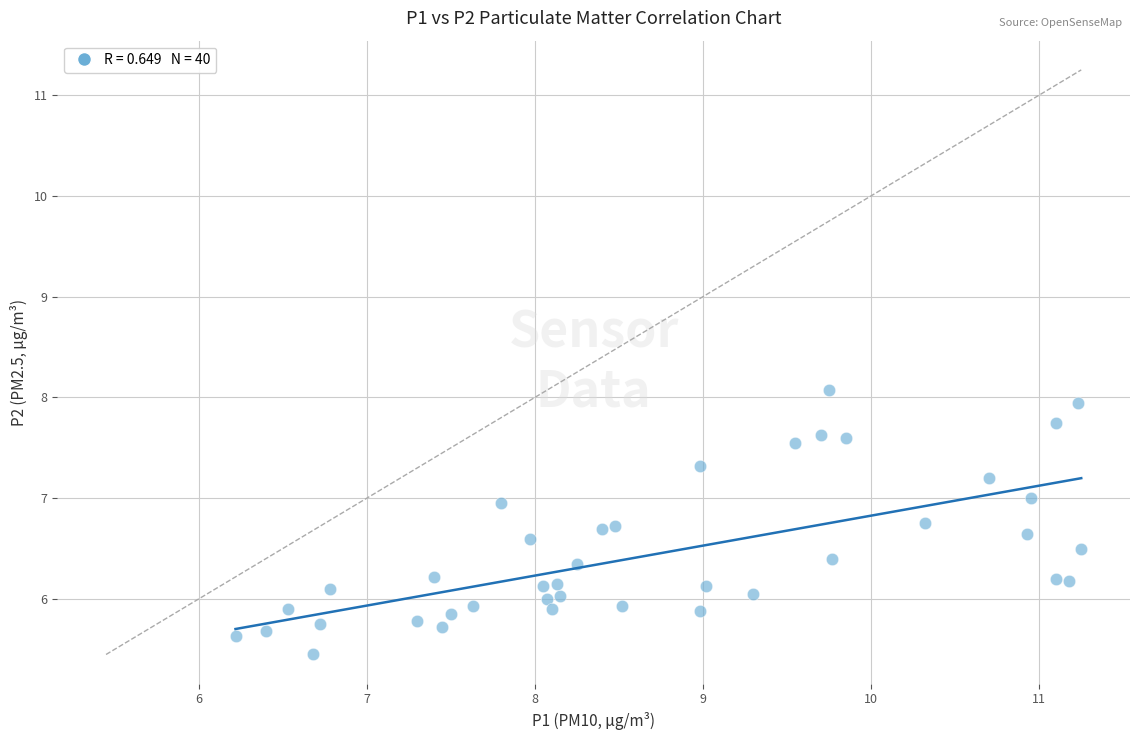

What is the range of X values (max minus min)?

5.0